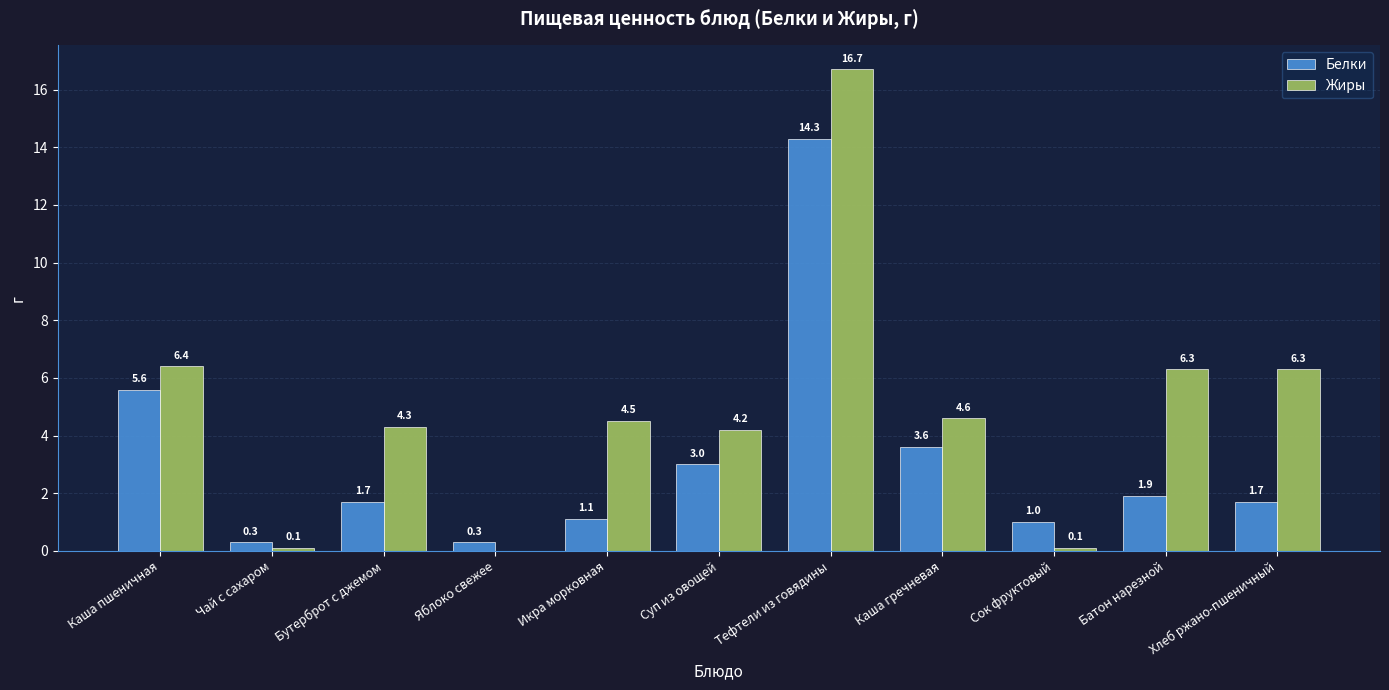

How many values in the Жиры series exceed 4?

8